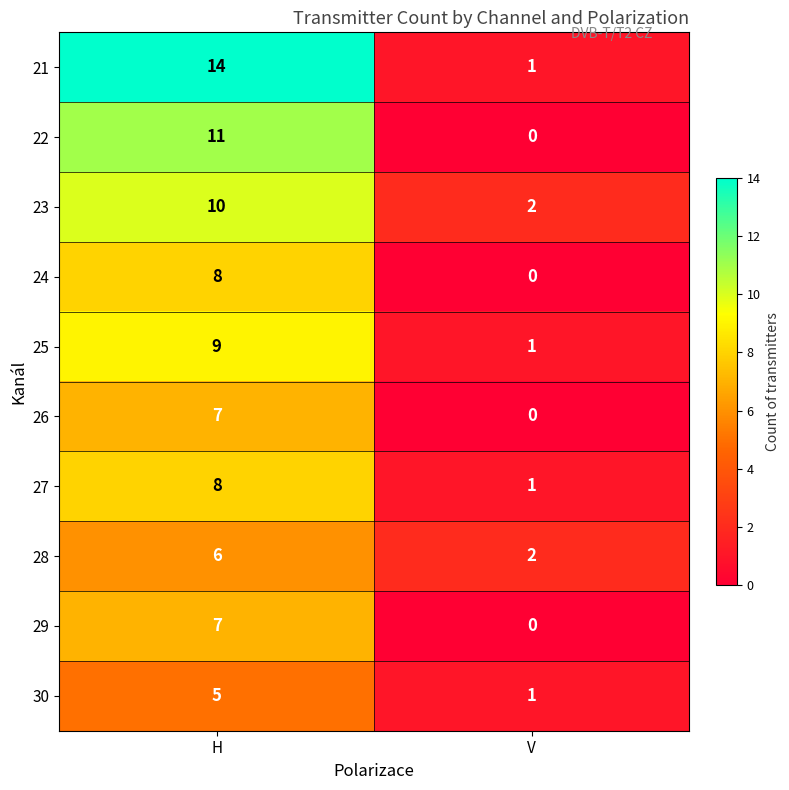

At how many categories does at least one series exceed 10?

1